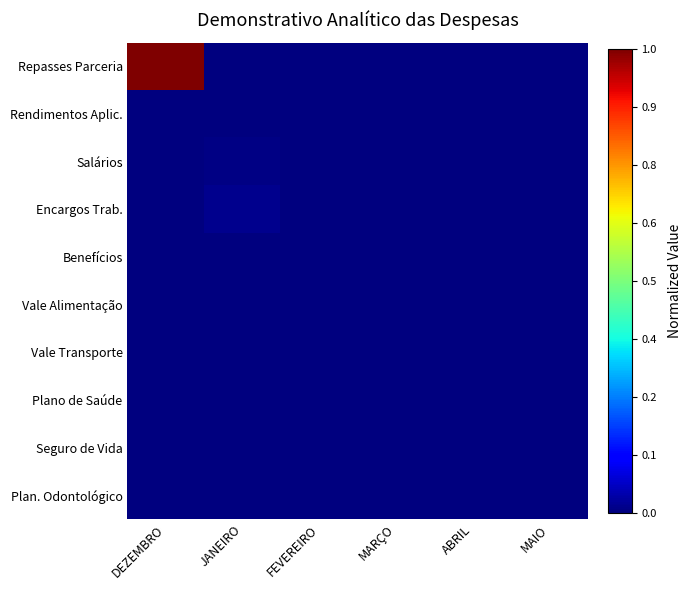

Reading left to right, list all the values displayed in this chart.

Repasses Parceria: DEZEMBRO=1.0	JANEIRO=0.0	FEVEREIRO=0.0	MARÇO=0.0	ABRIL=0.0	MAIO=0.0
Rendimentos Aplic.: DEZEMBRO=0.0	JANEIRO=0.0	FEVEREIRO=0.0	MARÇO=0.0	ABRIL=0.0	MAIO=0.0
Salários: DEZEMBRO=0.0	JANEIRO=0.0	FEVEREIRO=0.0	MARÇO=0.0	ABRIL=0.0	MAIO=0.0
Encargos Trab.: DEZEMBRO=0.0	JANEIRO=0.0	FEVEREIRO=0.0	MARÇO=0.0	ABRIL=0.0	MAIO=0.0
Benefícios: DEZEMBRO=0.0	JANEIRO=0.0	FEVEREIRO=0.0	MARÇO=0.0	ABRIL=0.0	MAIO=0.0
Vale Alimentação: DEZEMBRO=0.0	JANEIRO=0.0	FEVEREIRO=0.0	MARÇO=0.0	ABRIL=0.0	MAIO=0.0
Vale Transporte: DEZEMBRO=0.0	JANEIRO=0.0	FEVEREIRO=0.0	MARÇO=0.0	ABRIL=0.0	MAIO=0.0
Plano de Saúde: DEZEMBRO=0.0	JANEIRO=0.0	FEVEREIRO=0.0	MARÇO=0.0	ABRIL=0.0	MAIO=0.0
Seguro de Vida: DEZEMBRO=0.0	JANEIRO=0.0	FEVEREIRO=0.0	MARÇO=0.0	ABRIL=0.0	MAIO=0.0
Plan. Odontológico: DEZEMBRO=0.0	JANEIRO=0.0	FEVEREIRO=0.0	MARÇO=0.0	ABRIL=0.0	MAIO=0.0